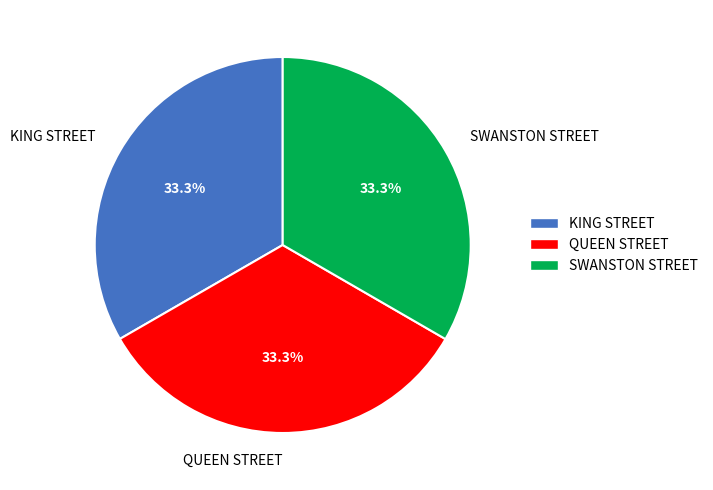

Is it true that SWANSTON STREET is 33% of the pie?

True